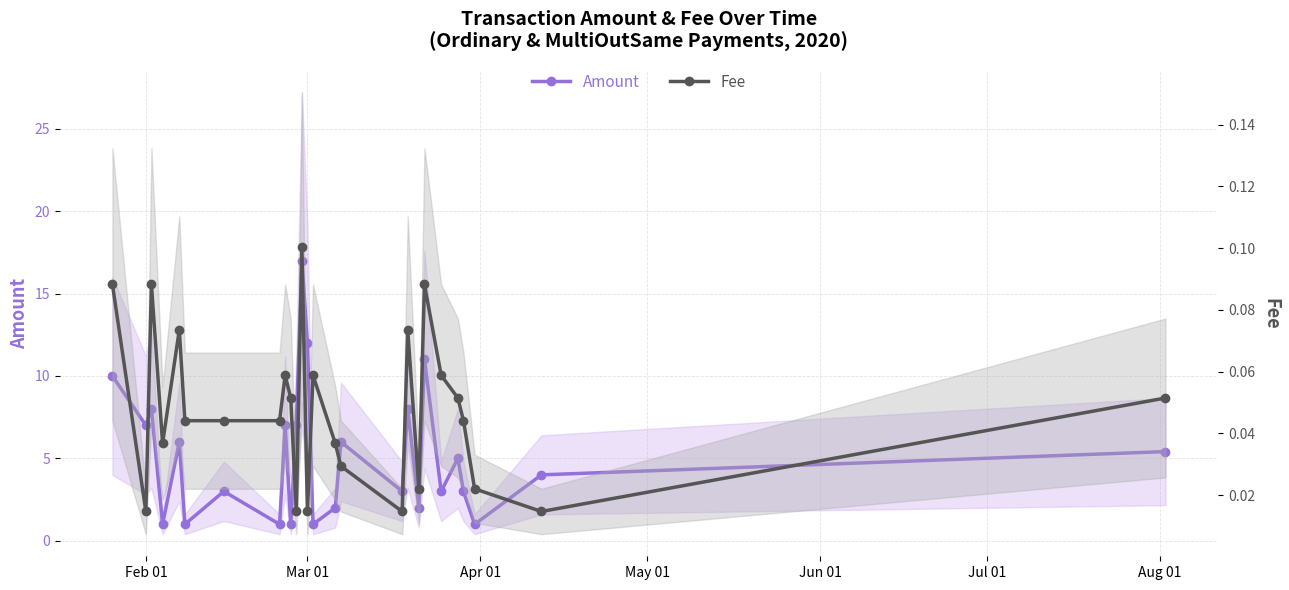

What is the sum of all Amount values?

135.4